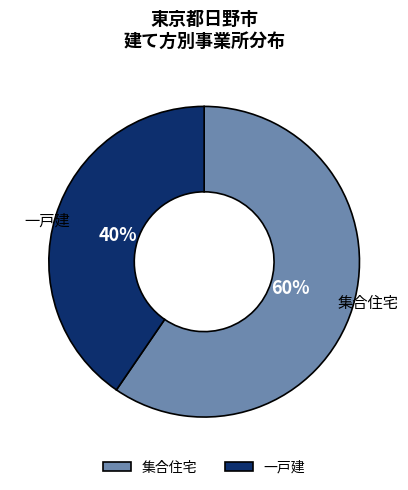

Rank the categories by value from lowest to highest.

一戸建, 集合住宅